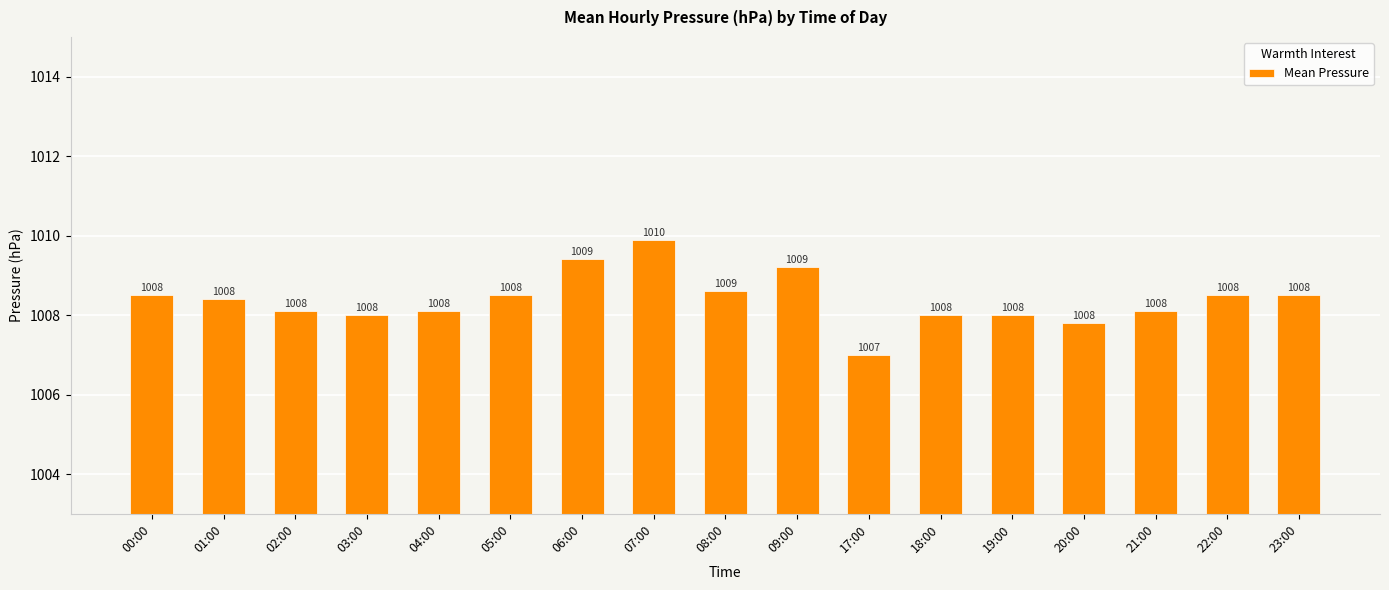

At which category does the chart reach its peak across all series?

07:00